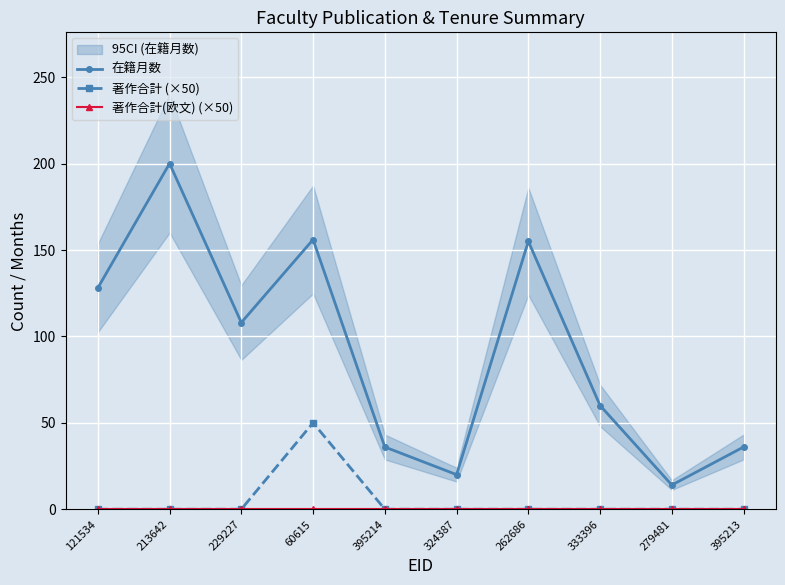

True or false: 在籍月数 and 著作合計(欧文) (×50) intersect in this chart.

False